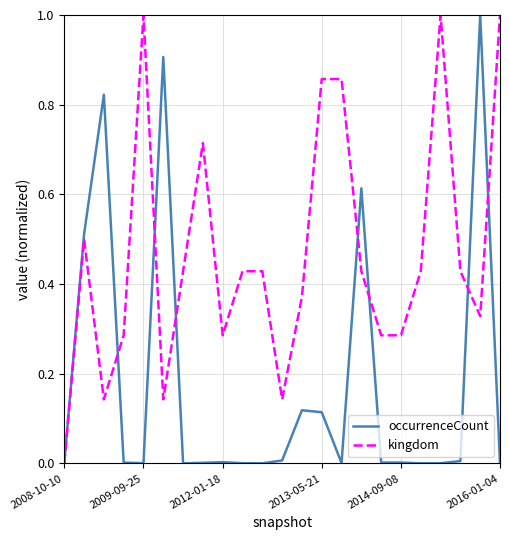

What is the difference between the second highest and minimum values in the kingdom series?

1.0